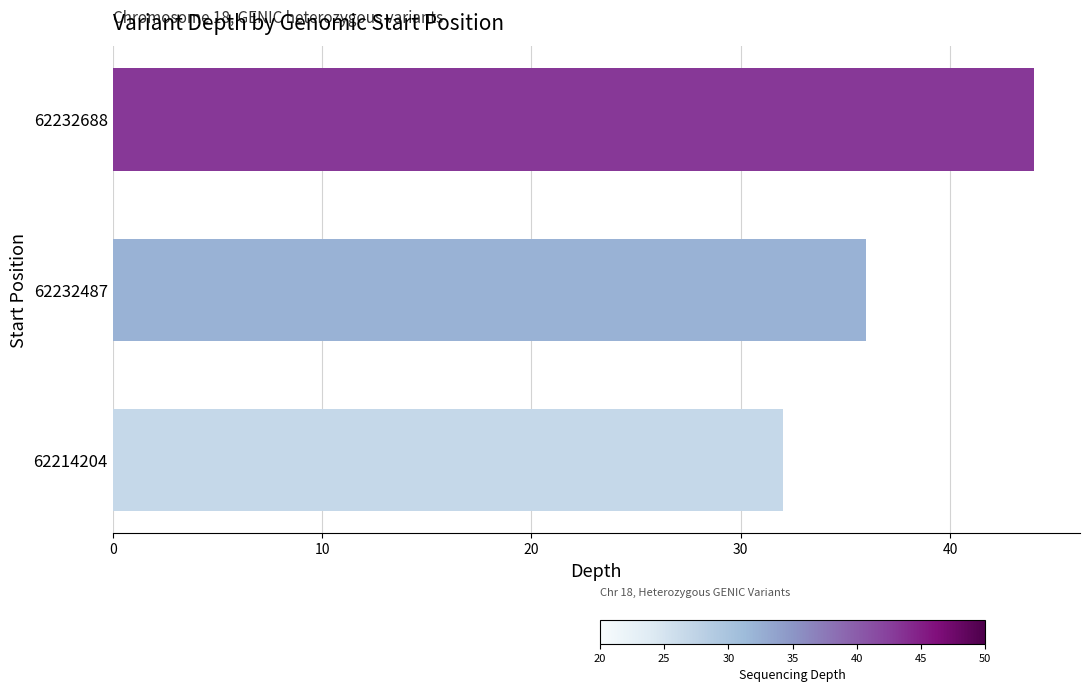

At which label is the value closest to 38?

62232487